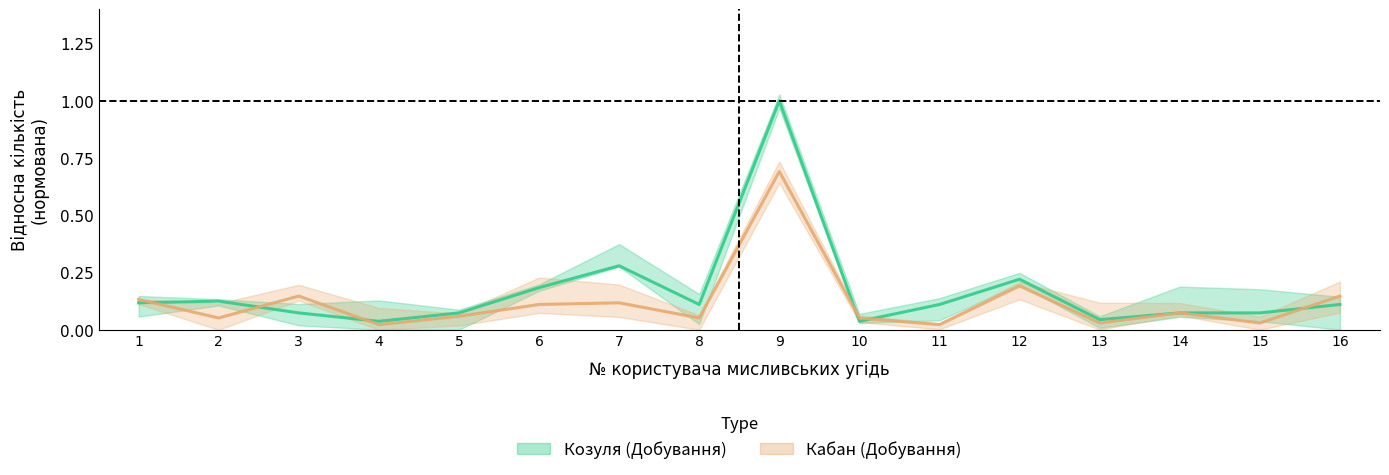

At which category does the chart reach its peak across all series?

9